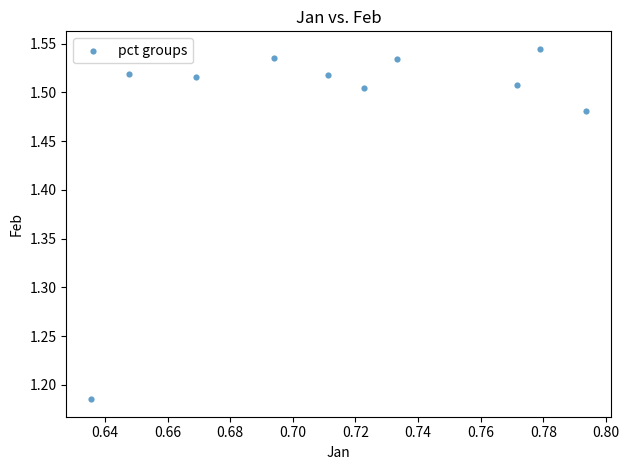

What is the average X value?

0.7